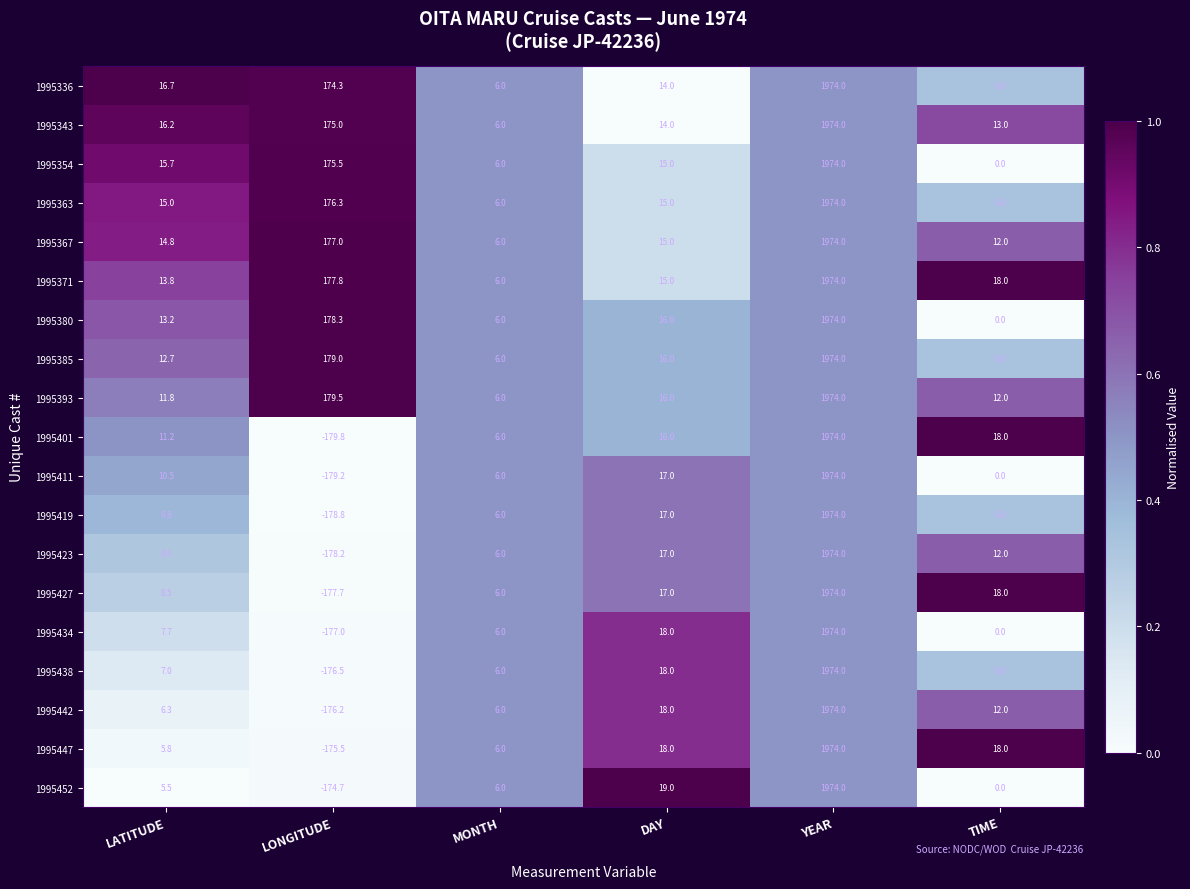

Rank the series at LONGITUDE from lowest to highest value.

1995401, 1995411, 1995419, 1995423, 1995427, 1995434, 1995438, 1995442, 1995447, 1995452, 1995336, 1995343, 1995354, 1995363, 1995367, 1995371, 1995380, 1995385, 1995393